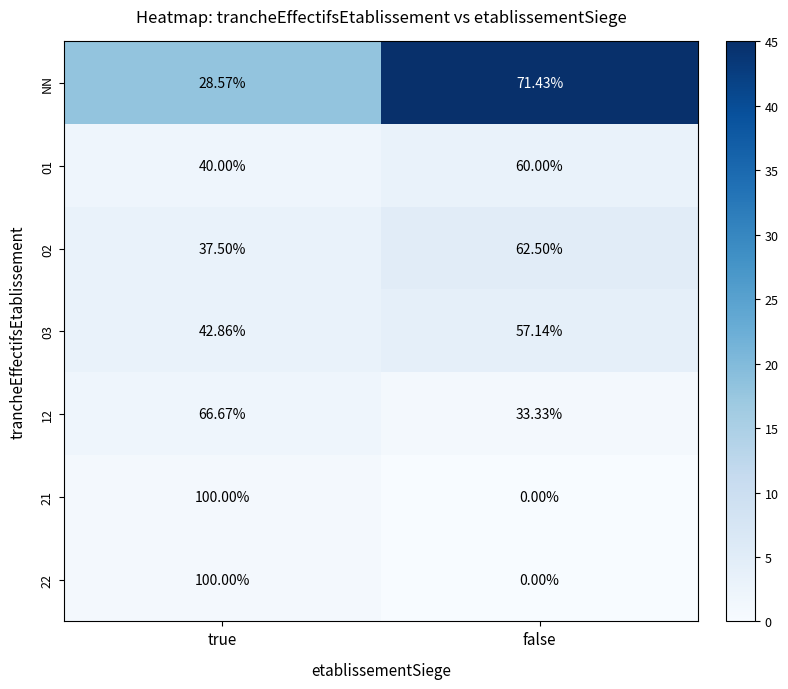

What is the difference between the highest and lowest values at true?

71.4